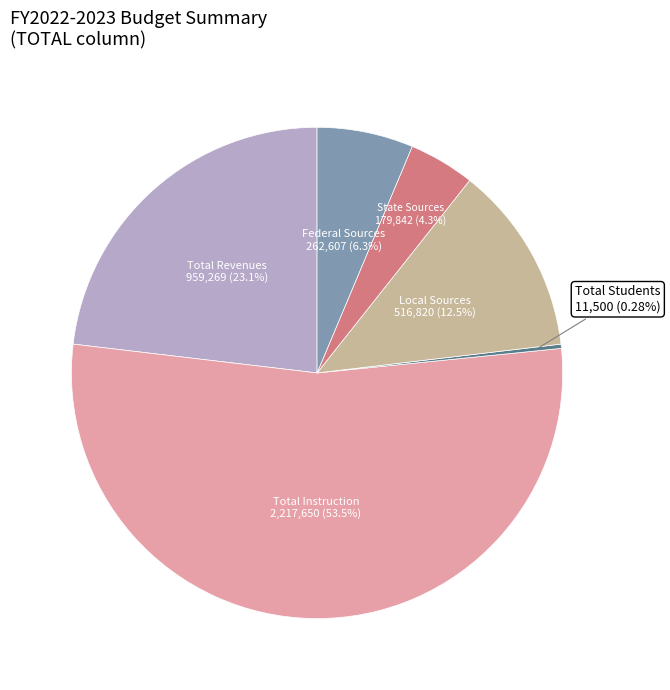

Is there a majority slice in this chart?

Yes